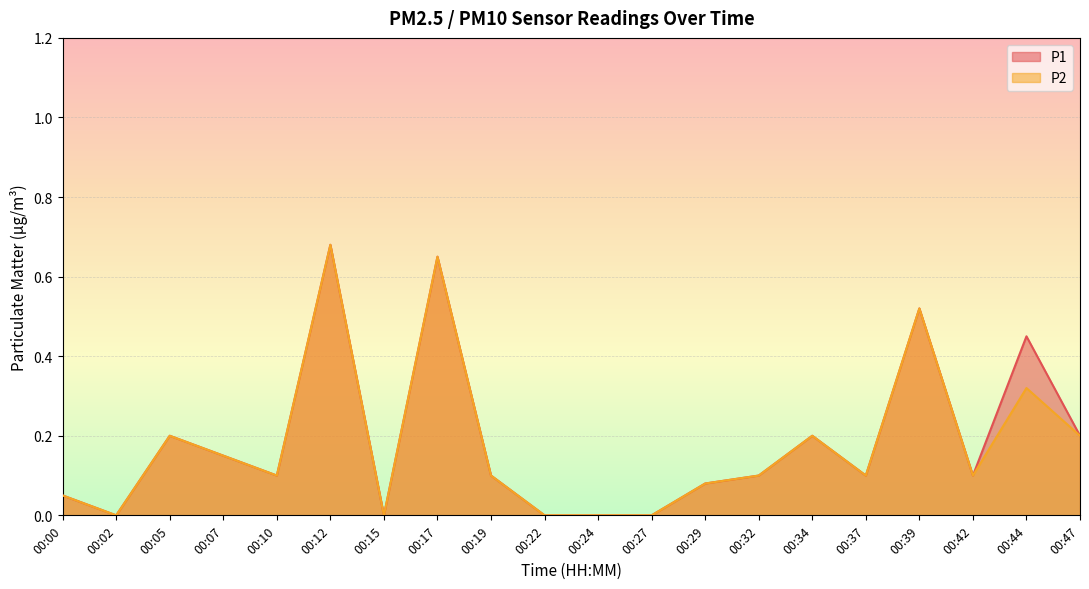

List the series in order of their overall mean, highest first.

P1, P2